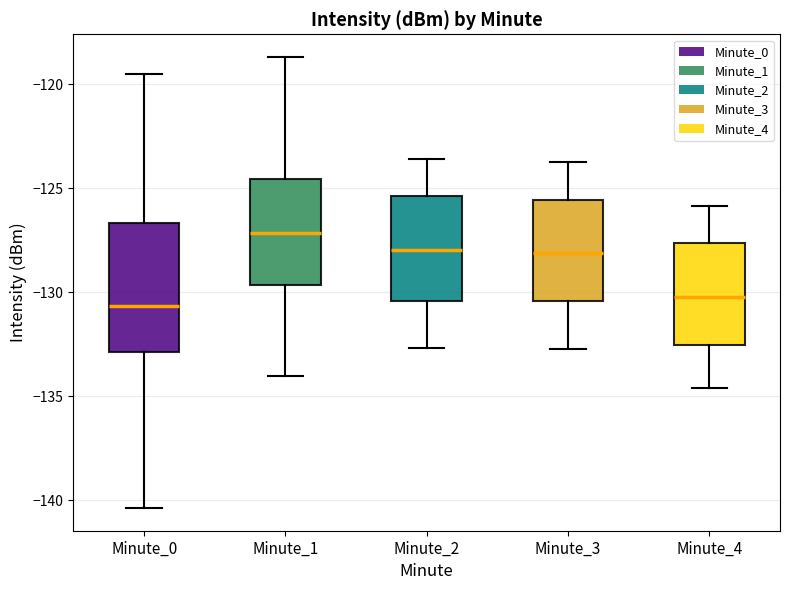

Which box is the tallest, from its lower edge to its upper edge?

Minute_0